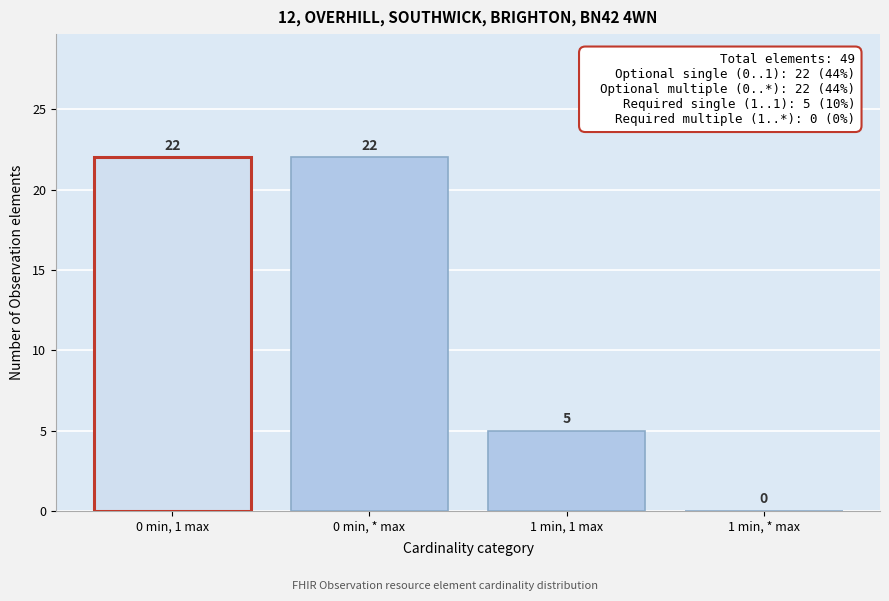

Reading right to left, list all the values displayed in this chart.

1 min, * max=0	1 min, 1 max=5	0 min, * max=22	0 min, 1 max=22